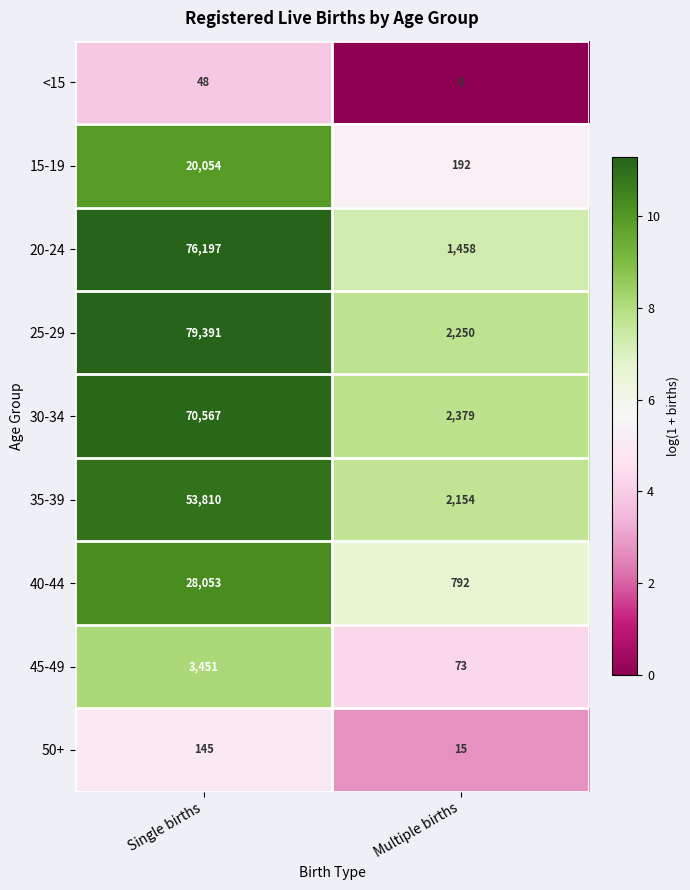

Reading left to right, extract all data points from this chart.

<15: Single births=48	Multiple births=0
15-19: Single births=20054	Multiple births=192
20-24: Single births=76197	Multiple births=1458
25-29: Single births=79391	Multiple births=2250
30-34: Single births=70567	Multiple births=2379
35-39: Single births=53810	Multiple births=2154
40-44: Single births=28053	Multiple births=792
45-49: Single births=3451	Multiple births=73
50+: Single births=145	Multiple births=15